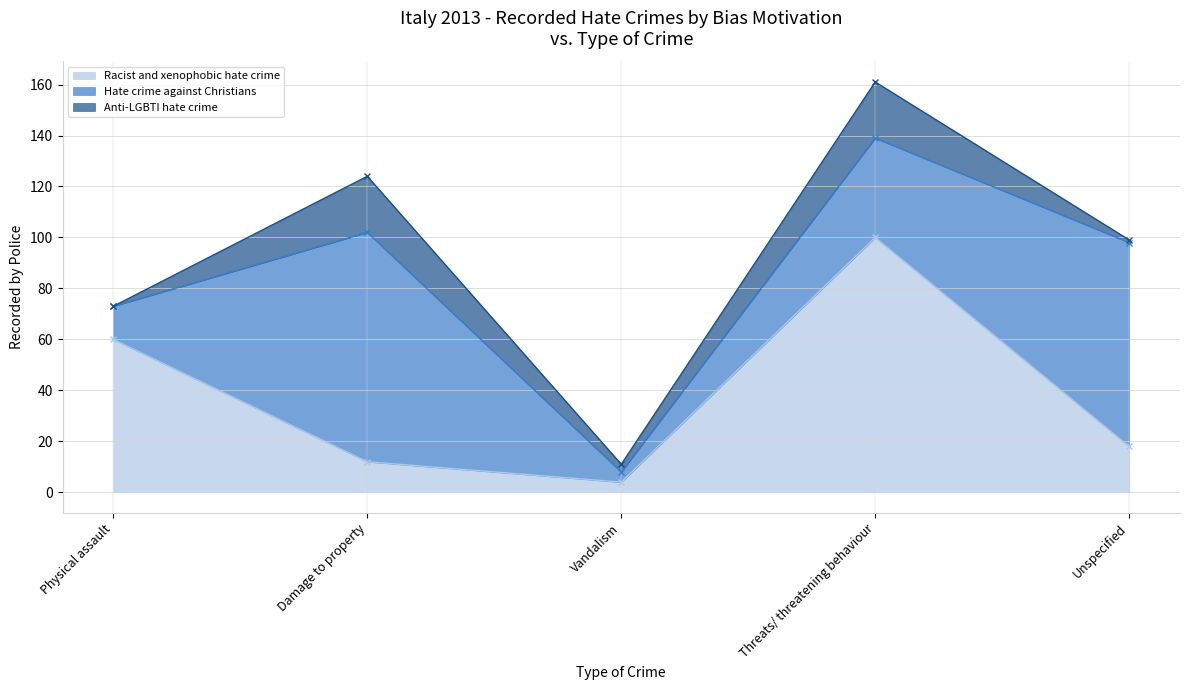

What is the label of the 2nd point from the left?

Damage to property